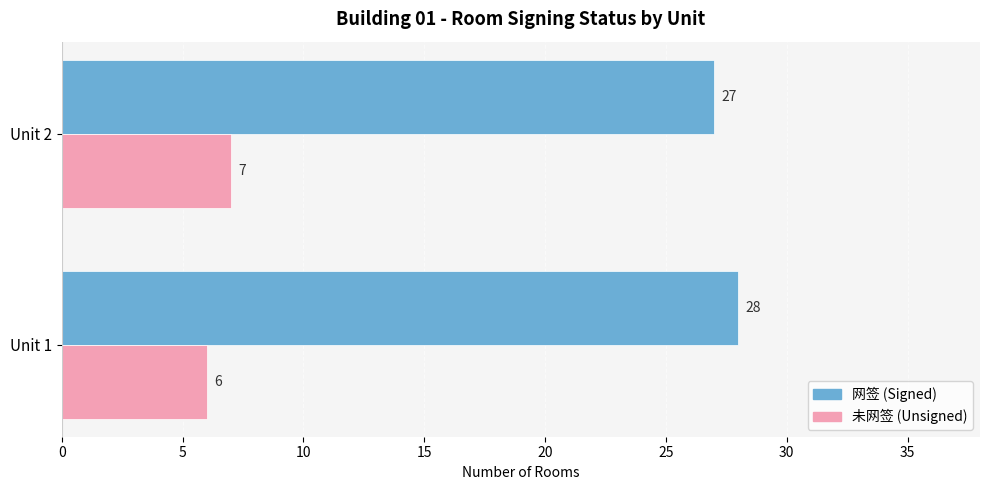

Which series has the largest total across all categories?

网签 (Signed)